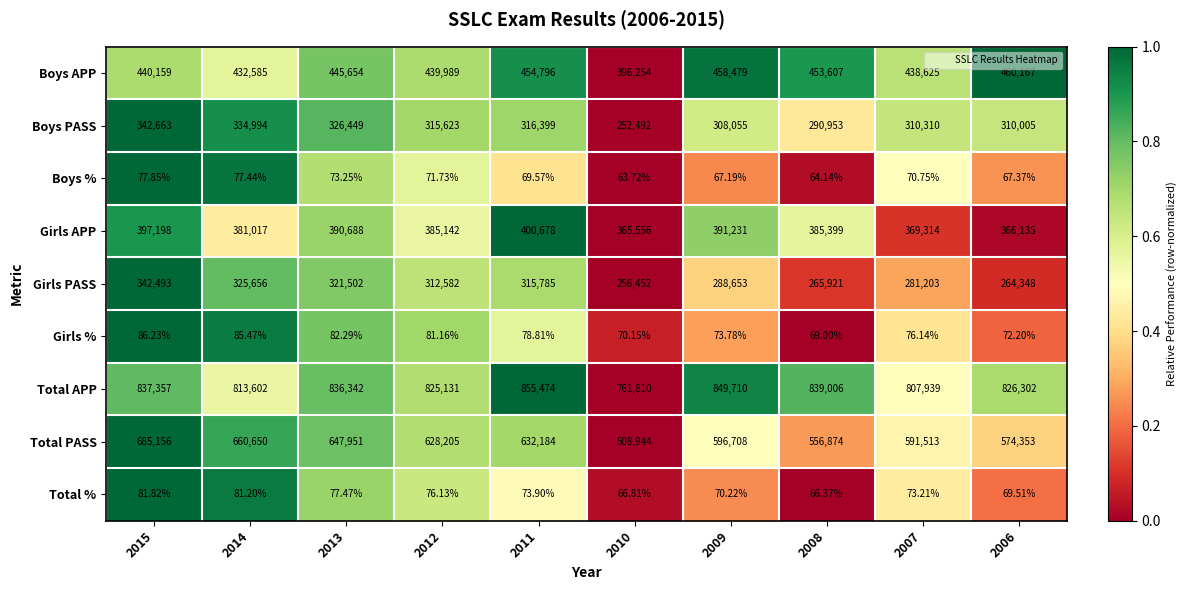

Which series has the widest spread of values?

Total PASS